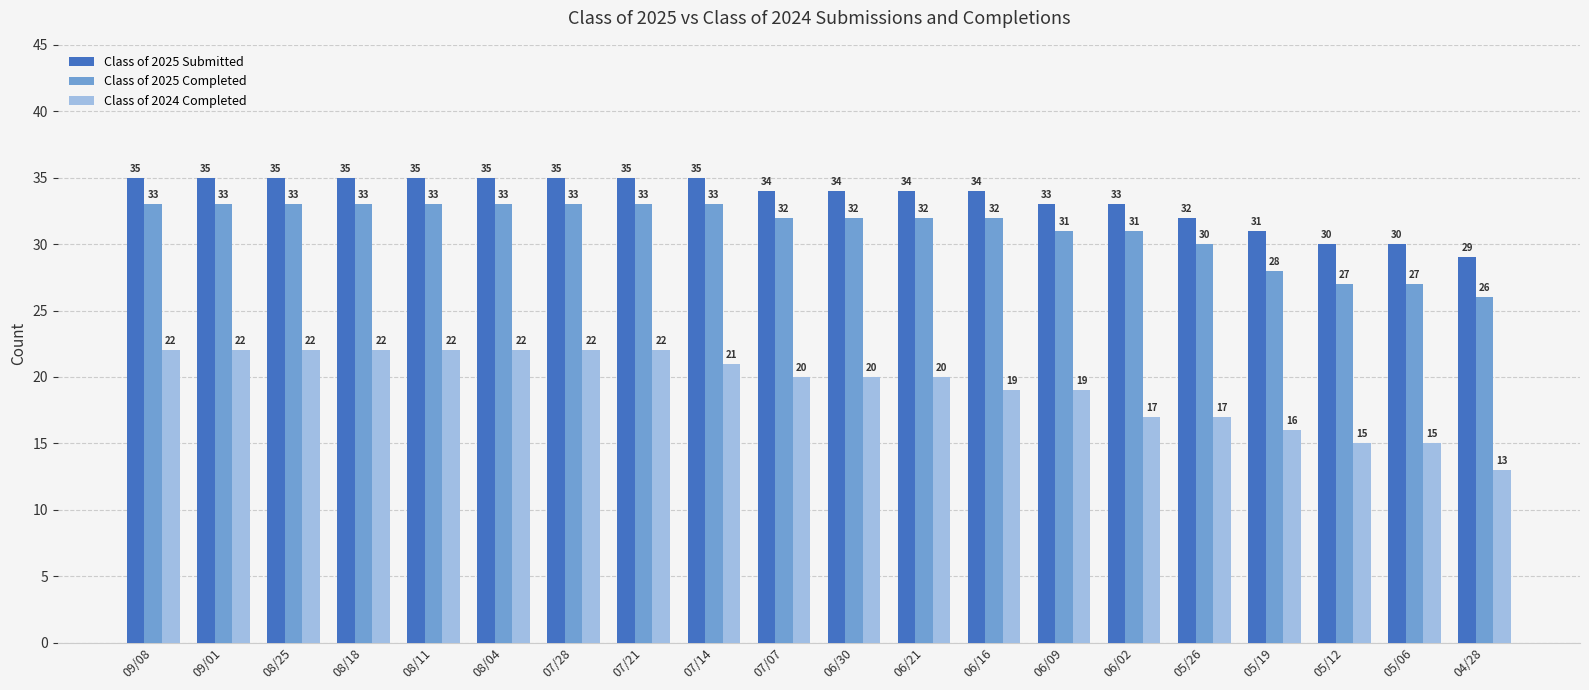

Reading left to right, transcribe all the data shown in this chart.

Class of 2025 Submitted: 35	35	35	35	35	35	35	35	35	34	34	34	34	33	33	32	31	30	30	29
Class of 2025 Completed: 33	33	33	33	33	33	33	33	33	32	32	32	32	31	31	30	28	27	27	26
Class of 2024 Completed: 22	22	22	22	22	22	22	22	21	20	20	20	19	19	17	17	16	15	15	13